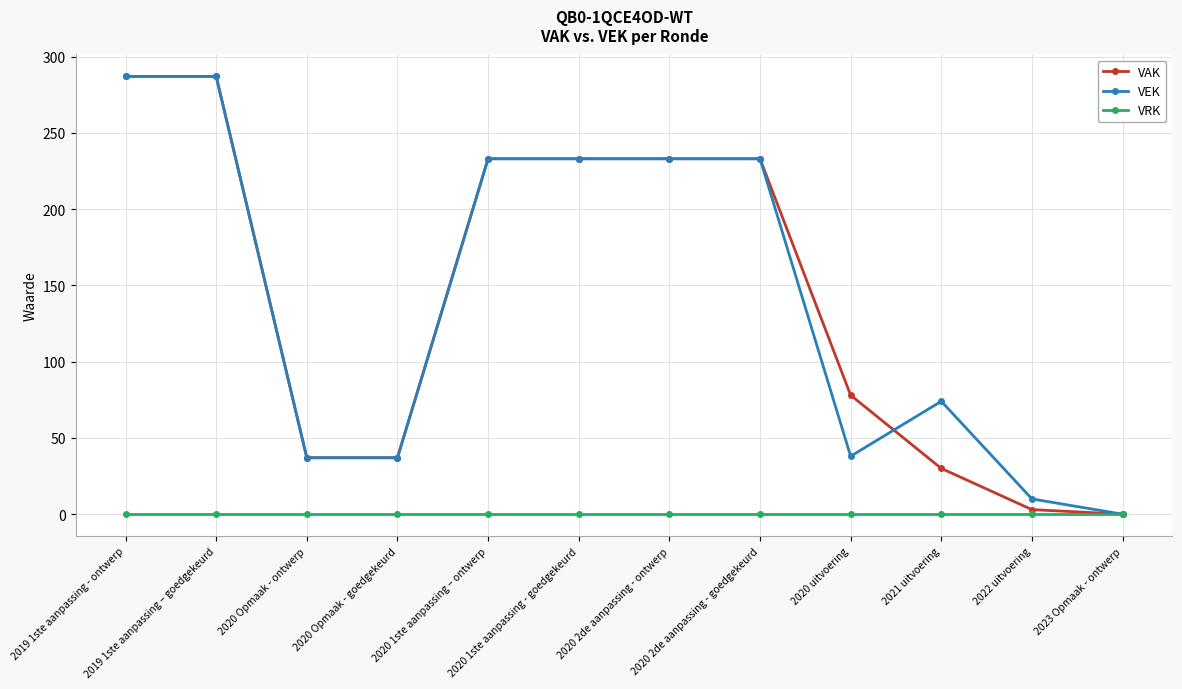

What is the average value of the VEK series?

142